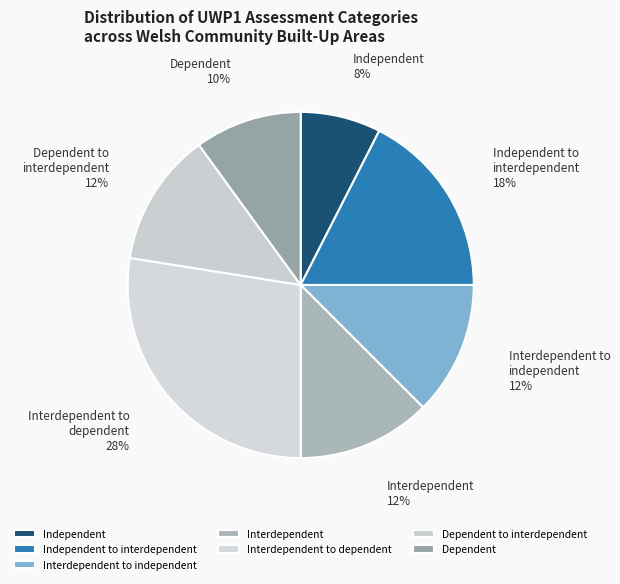

Combined, do Dependent to interdependent and Interdependent to independent account for over 50%?

No